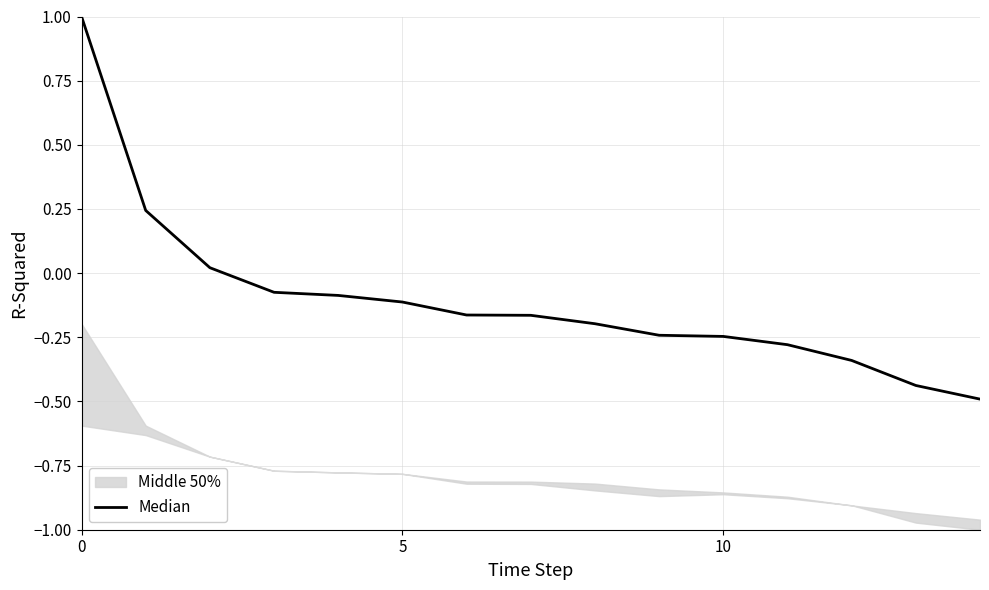

What is the difference between the maximum and second lowest values?

1.4